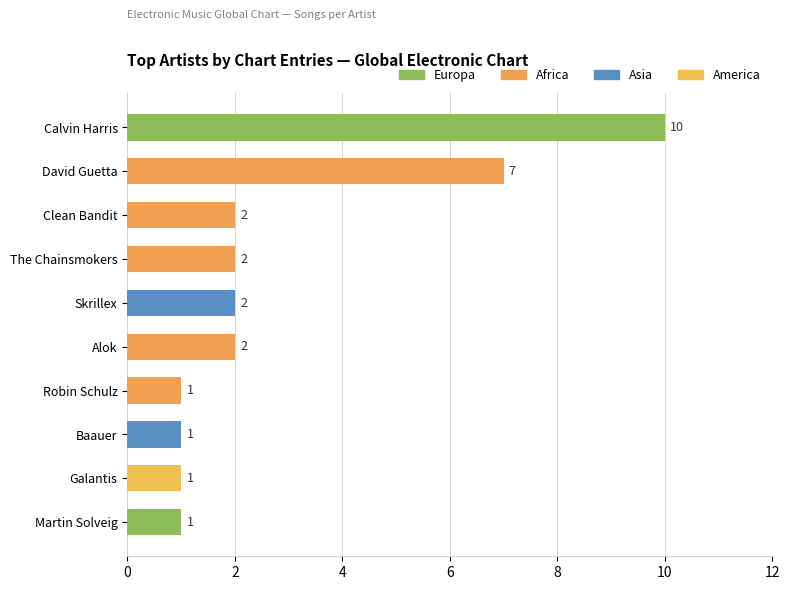

How many distinct data groups are displayed?

1